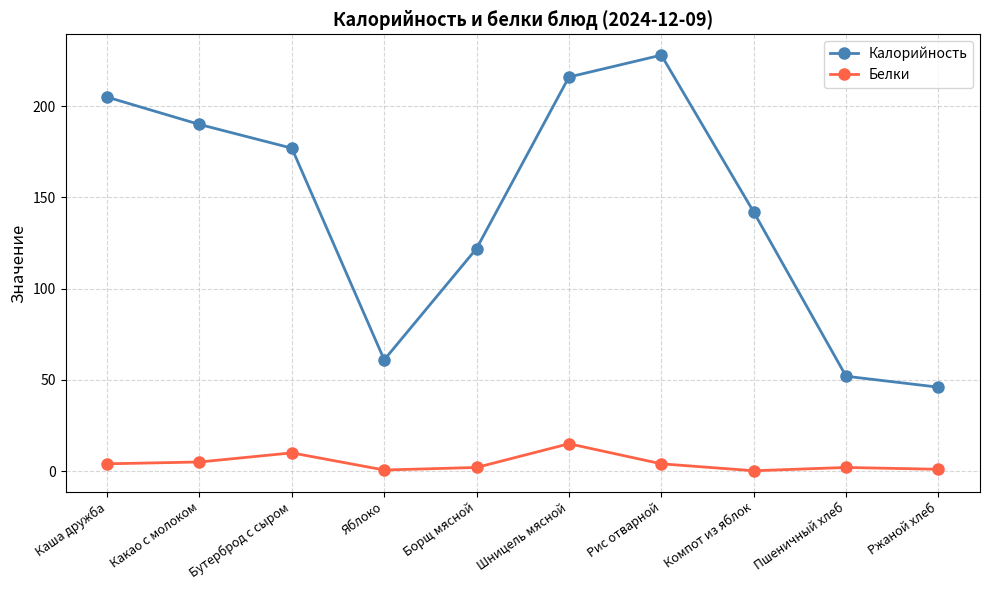

What is the approximate value of Калорийность at Яблоко?

61.0